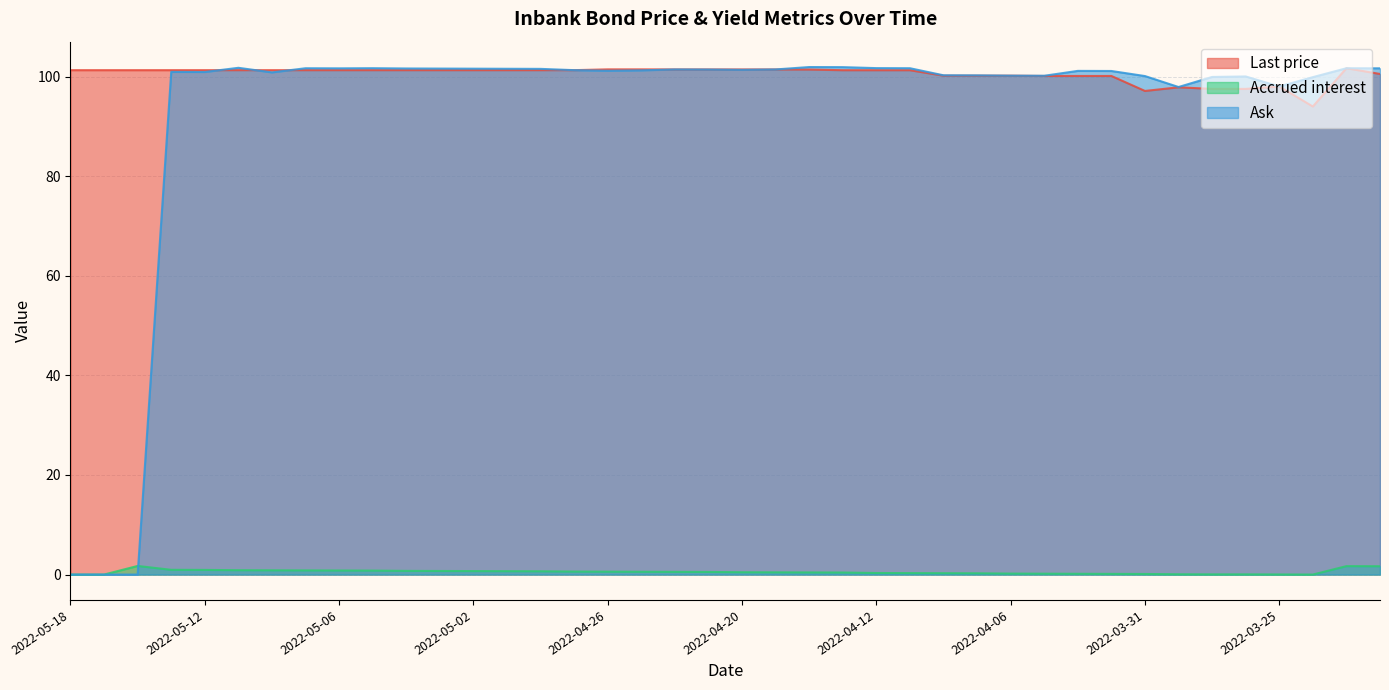

Where is the first local minimum for Ask?

2022-05-12